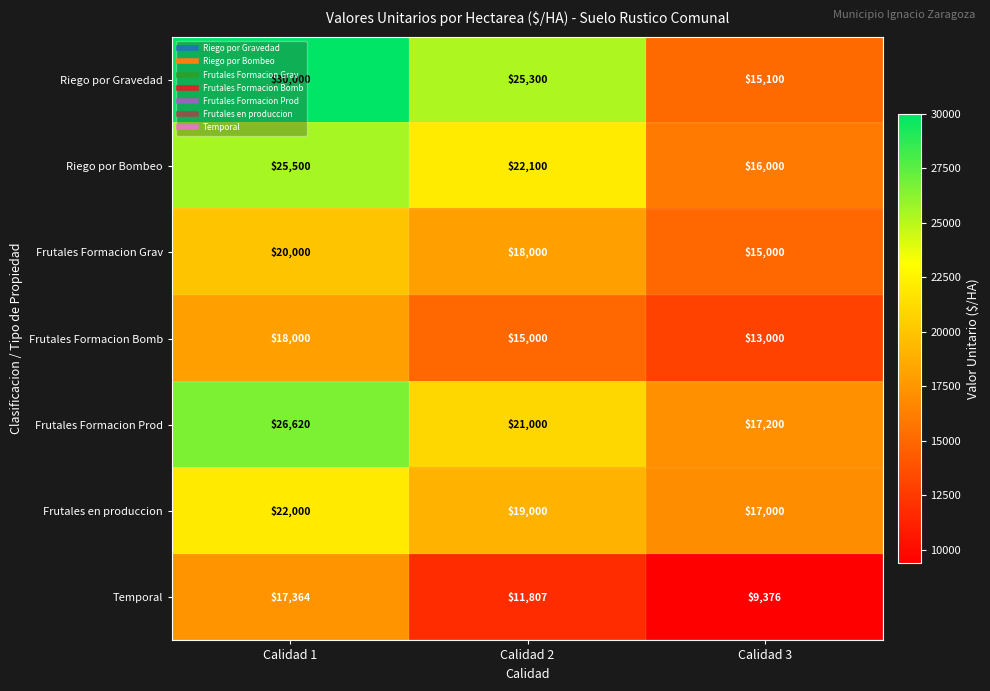

At which category is the sum across all series the highest?

Calidad 1